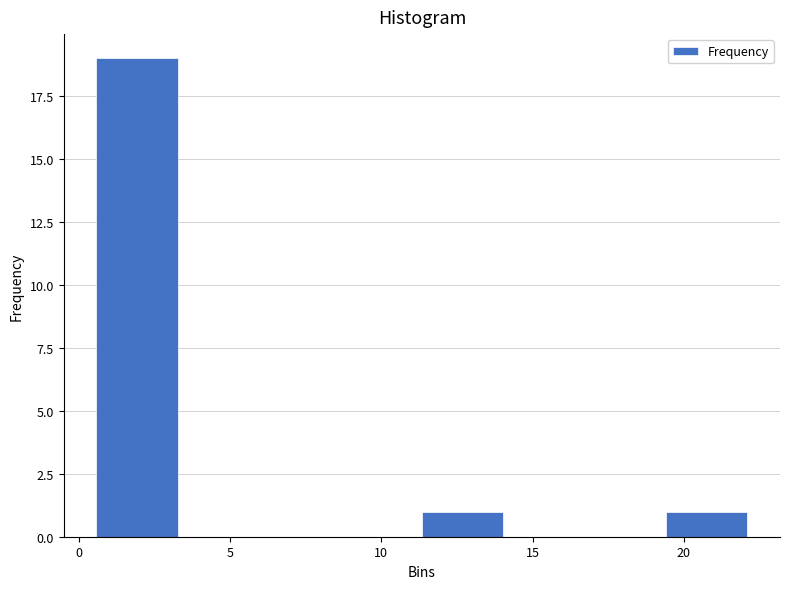

How tall is the bar that spans 19.5 to 22.0 on the x-axis? Neither the bar edges nor the heights are printed on the chart, so give them approximately, as read against the axes.

1